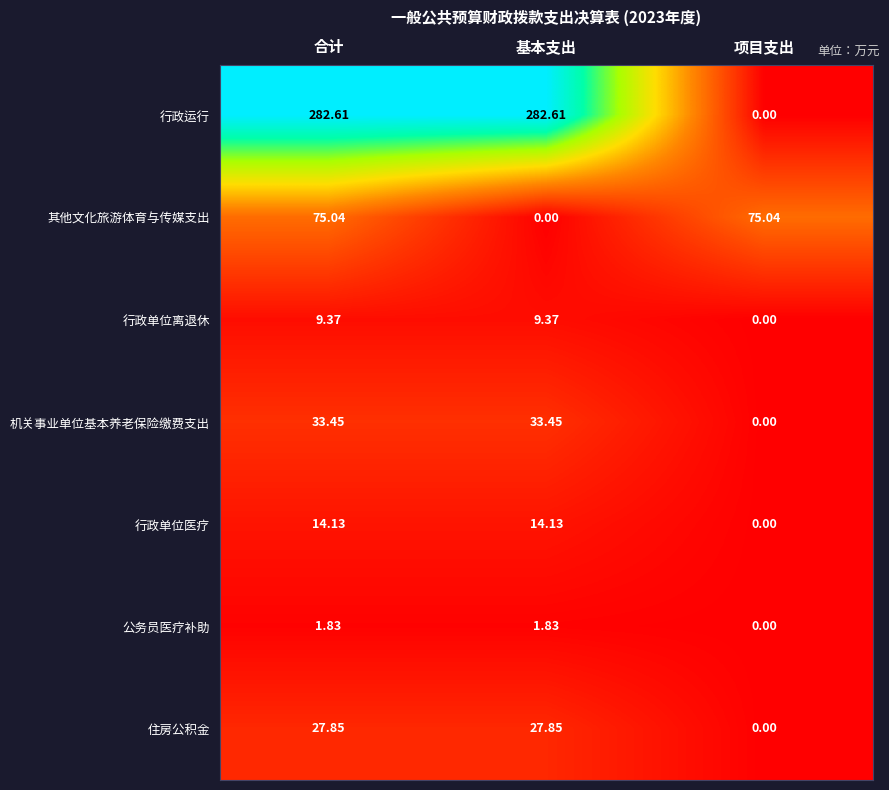

At which label is 其他文化旅游体育与传媒支出 closest to 37?

基本支出